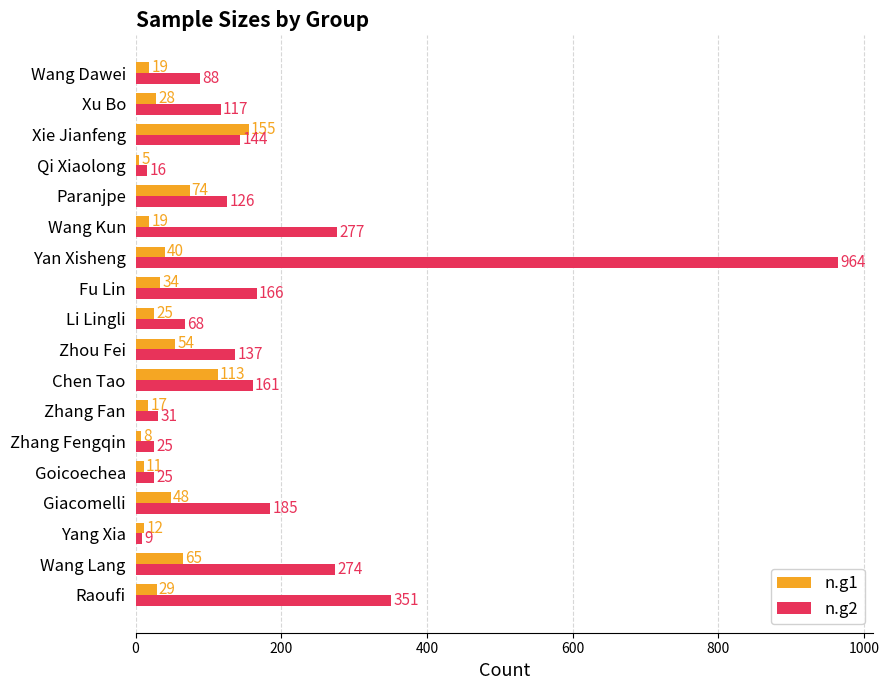

At how many categories does at least one series exceed 922?

1